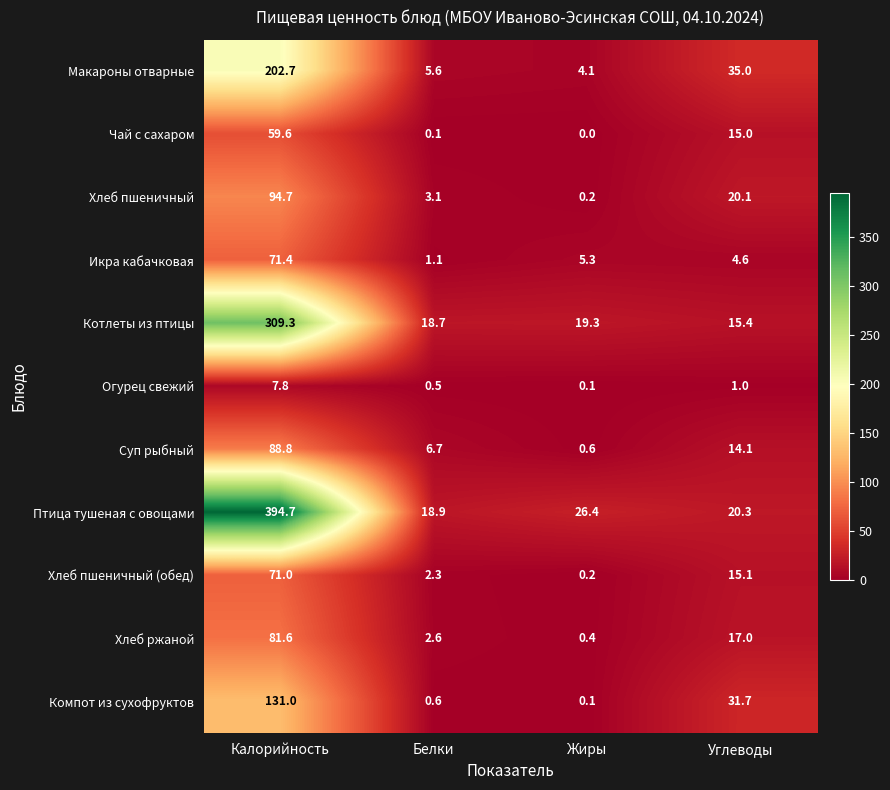

Rank the series at Углеводы from highest to lowest value.

Макароны отварные, Компот из сухофруктов, Птица тушеная с овощами, Хлеб пшеничный, Хлеб ржаной, Котлеты из птицы, Хлеб пшеничный (обед), Чай с сахаром, Суп рыбный, Икра кабачковая, Огурец свежий